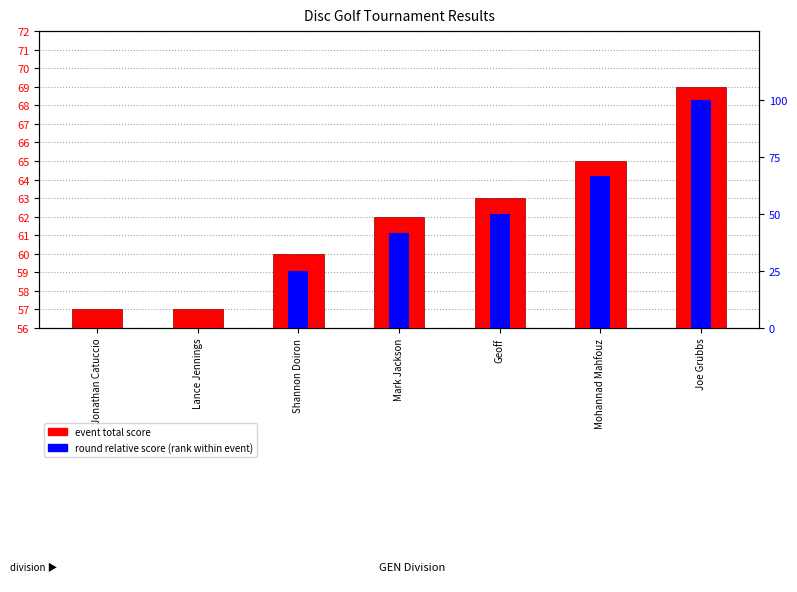

Does the chart contain stacked bars?

No